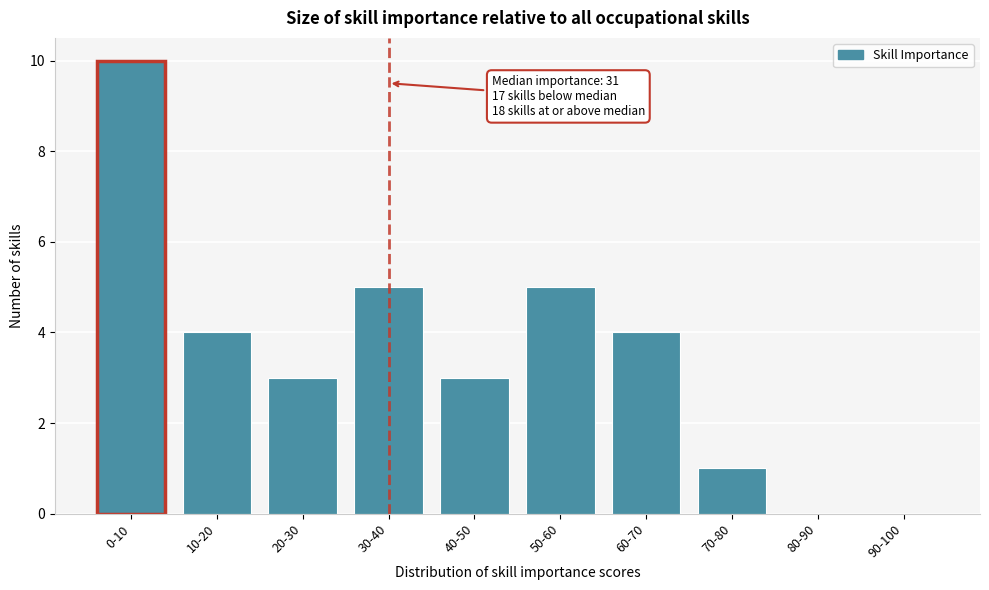

Reading left to right, transcribe all the data shown in this chart.

0-10=10	10-20=4	20-30=3	30-40=5	40-50=3	50-60=5	60-70=4	70-80=1	80-90=0	90-100=0